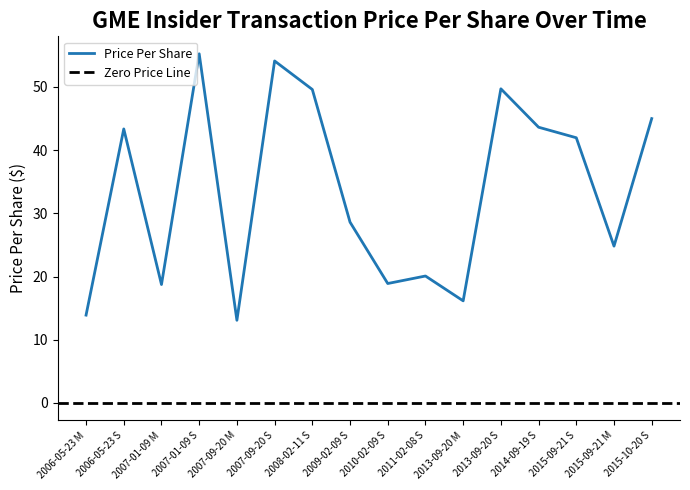

What is the average value?

33.6